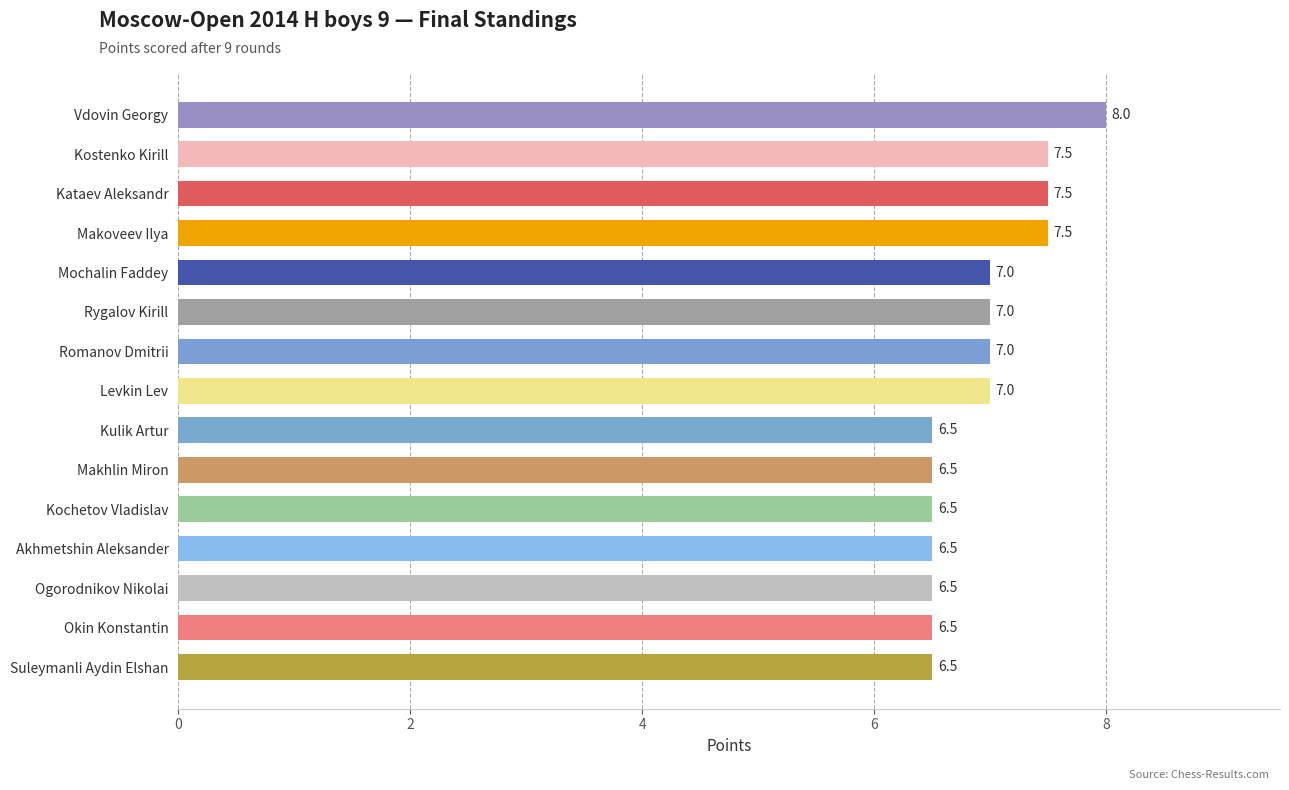

Count the values in the range 6 to 7.

11